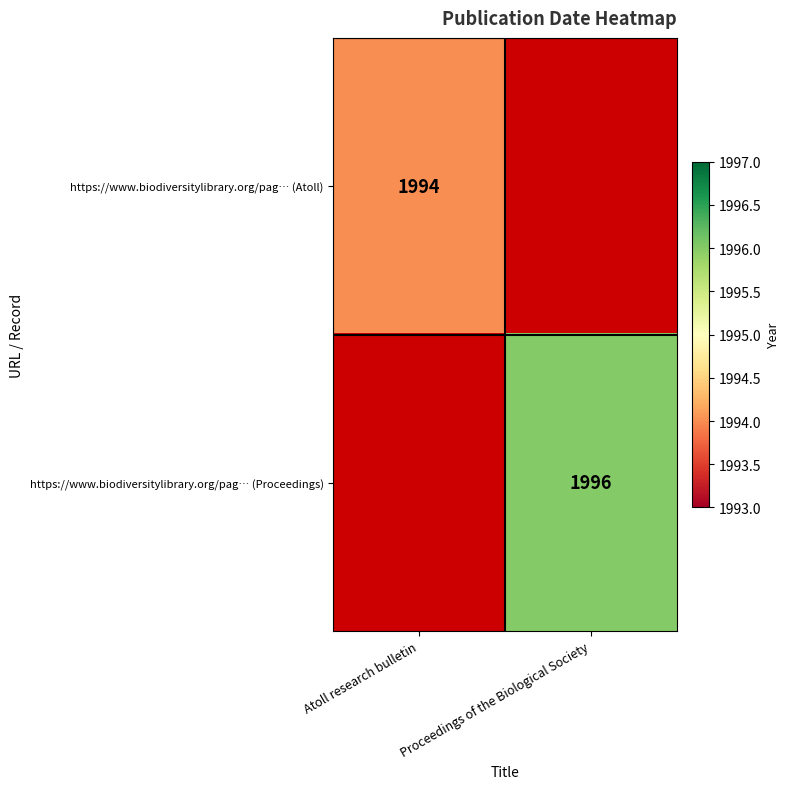

At which category is the sum across all series the highest?

Proceedings of the Biological Society